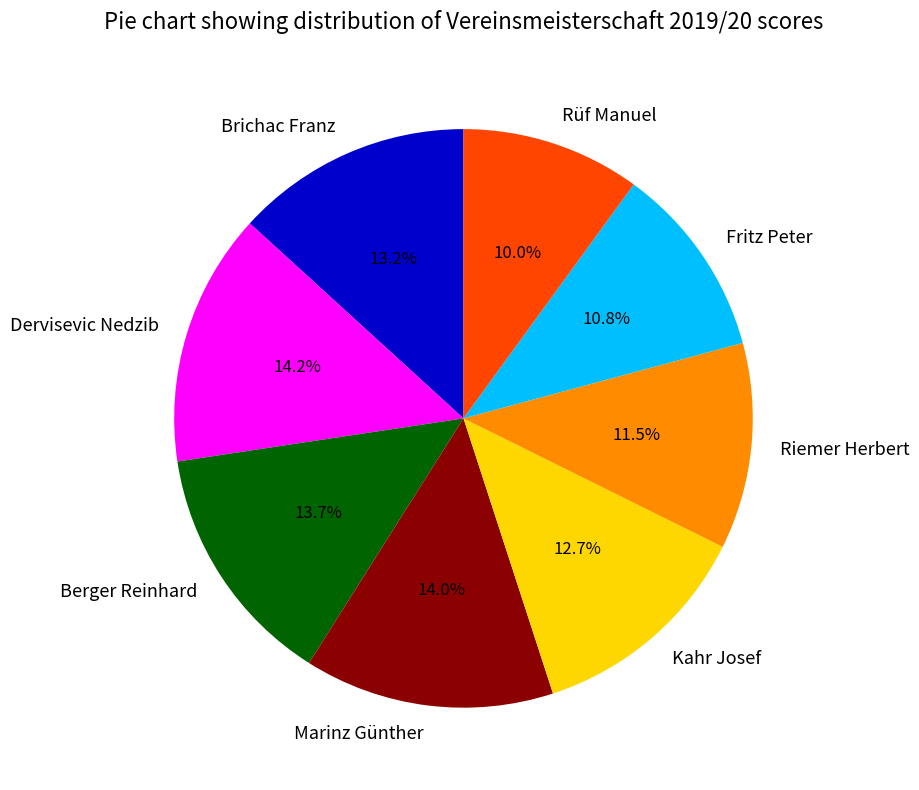

Does any single category account for the majority?

No